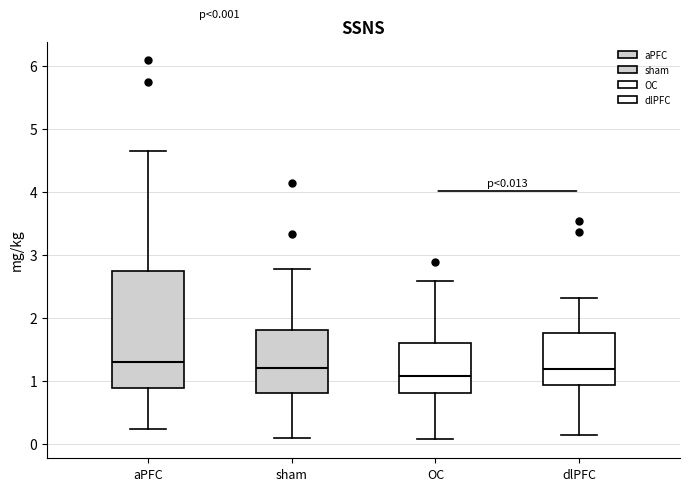

Which box is the tallest, from its lower edge to its upper edge?

aPFC